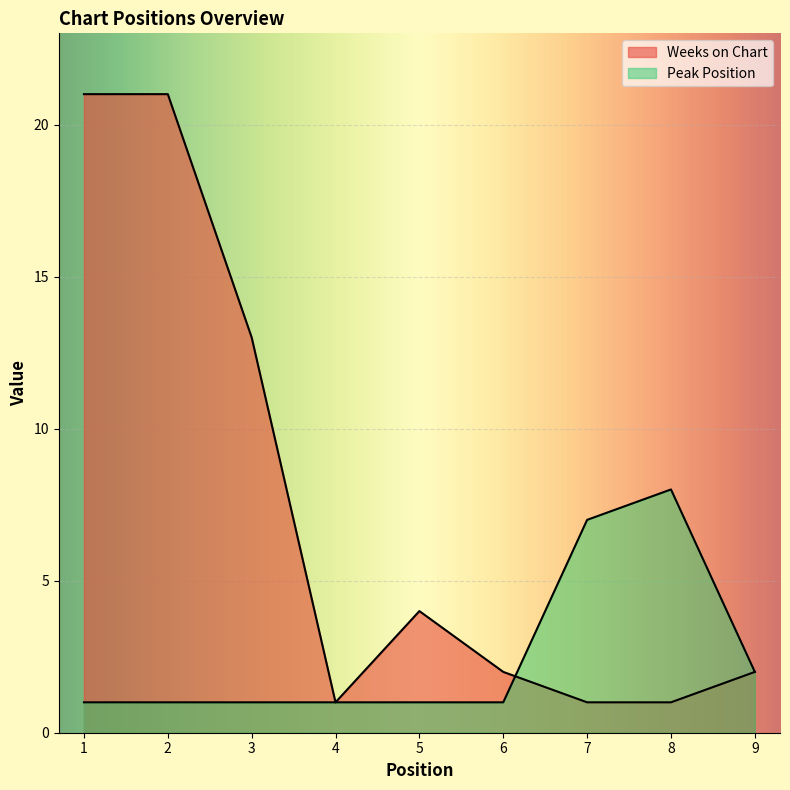

Which series ends up on top after the final intersection of Peak Position and Weeks on Chart?

Peak Position